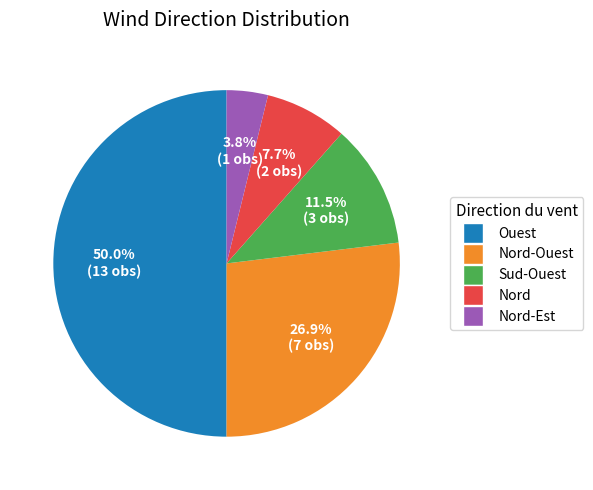

To the nearest percent, what is the average slice percentage?

20%